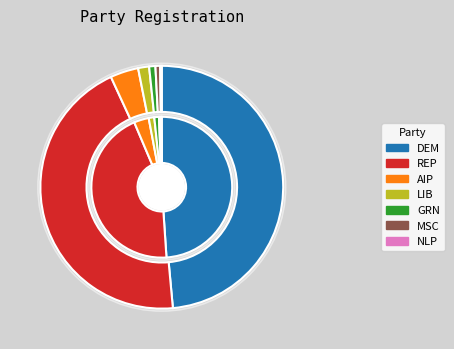

Is ref the majority of the pie?

No